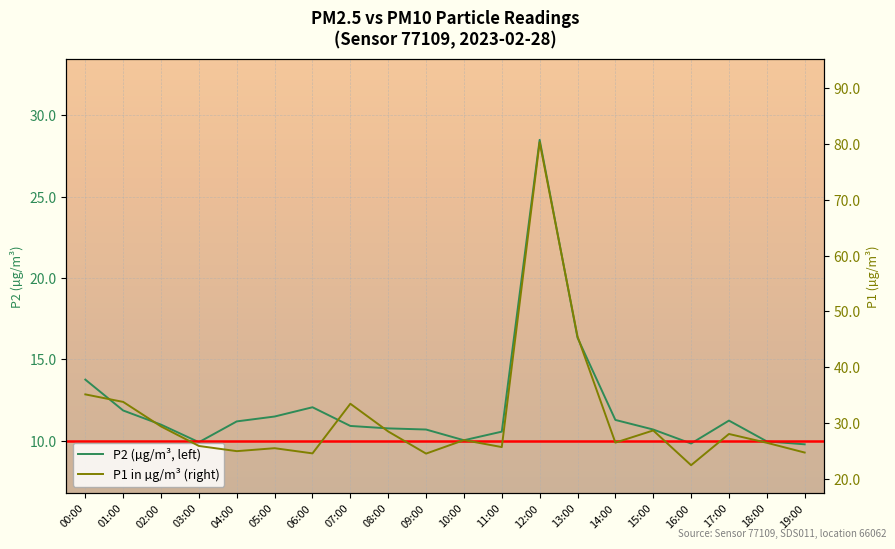

How many data points does each series have?

20